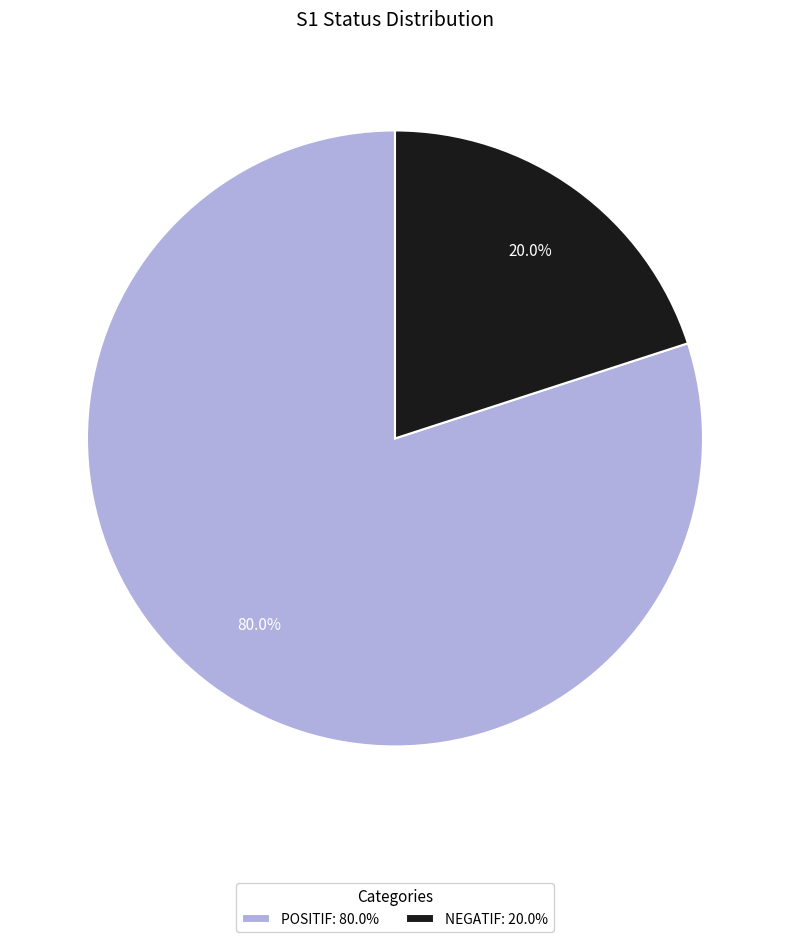

True or false: POSITIF accounts for 86% of the total.

False